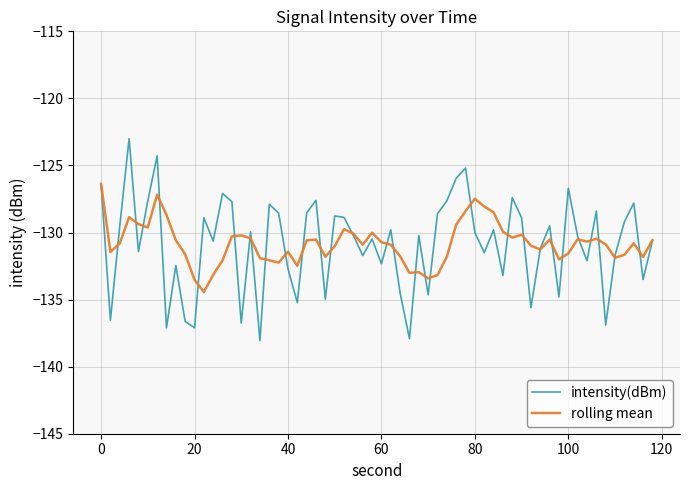

Which series has the widest spread of values?

intensity(dBm)